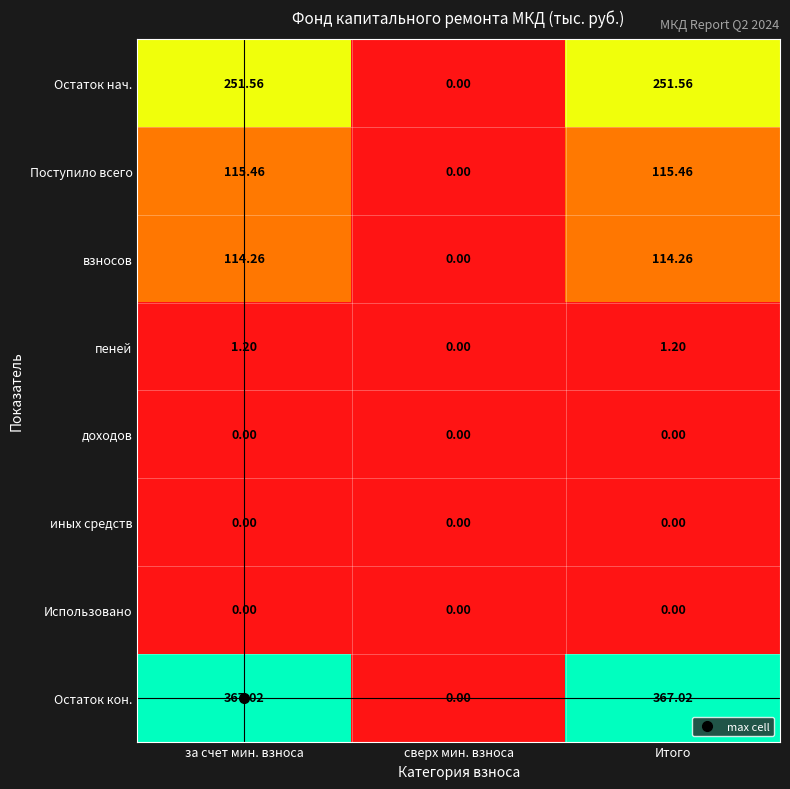

At how many categories does at least one series exceed 64?

2